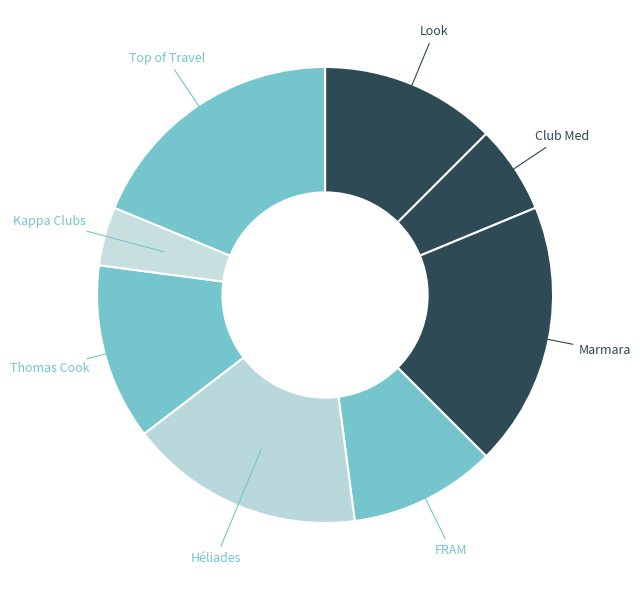

Count the number of slices in the pie.

8